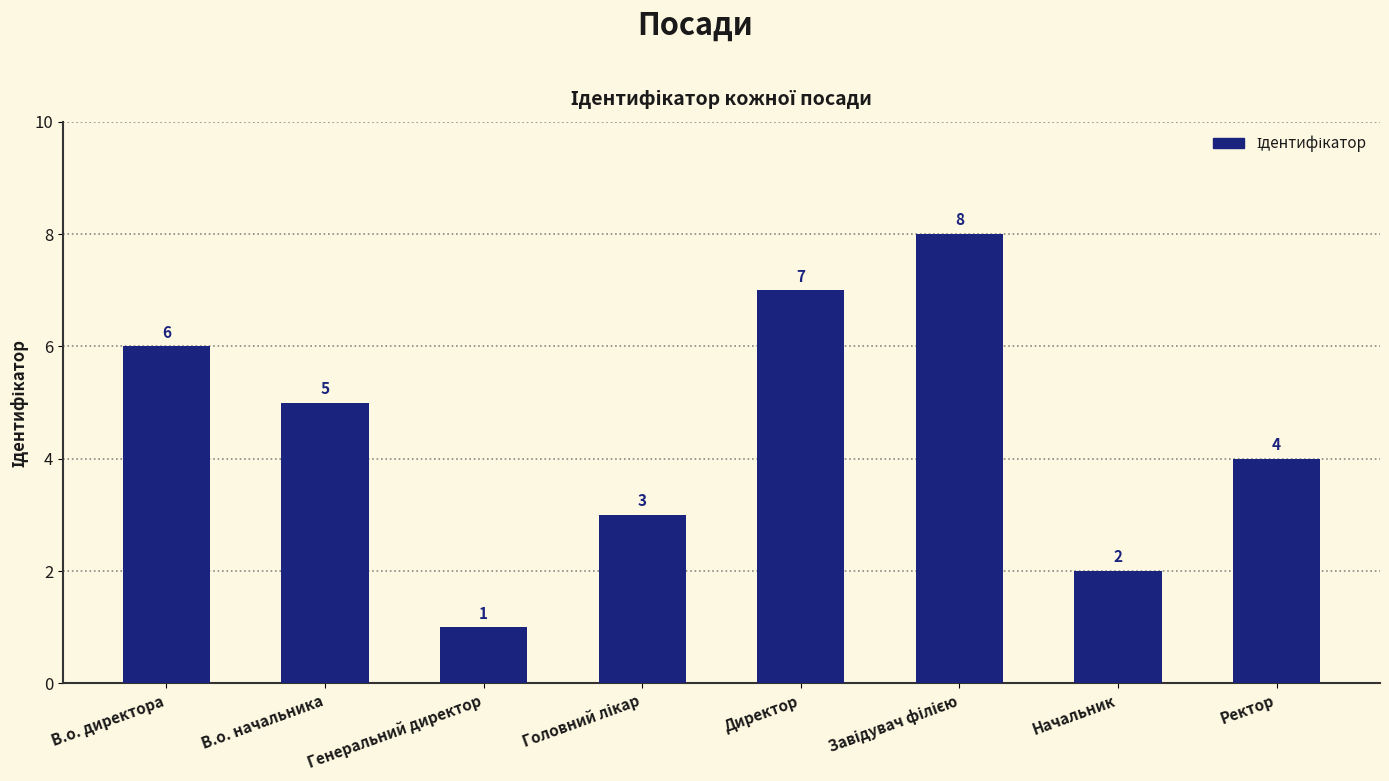

Approximately how many times larger is the value at В.о. директора compared to В.о. начальника?

1.2